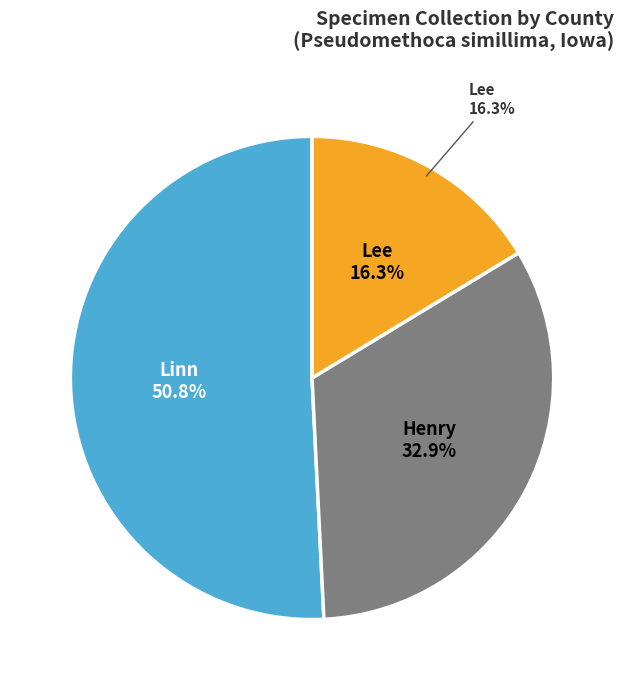

Between Linn and Henry, which is larger?

Linn